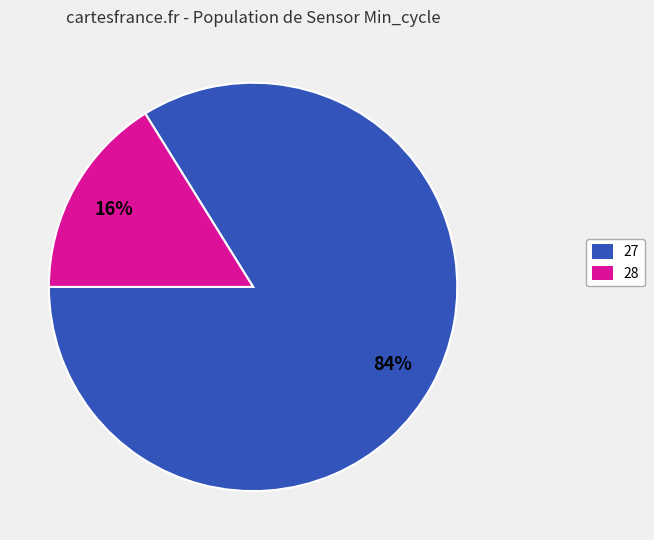

To the nearest percent, what is the average slice percentage?

50%